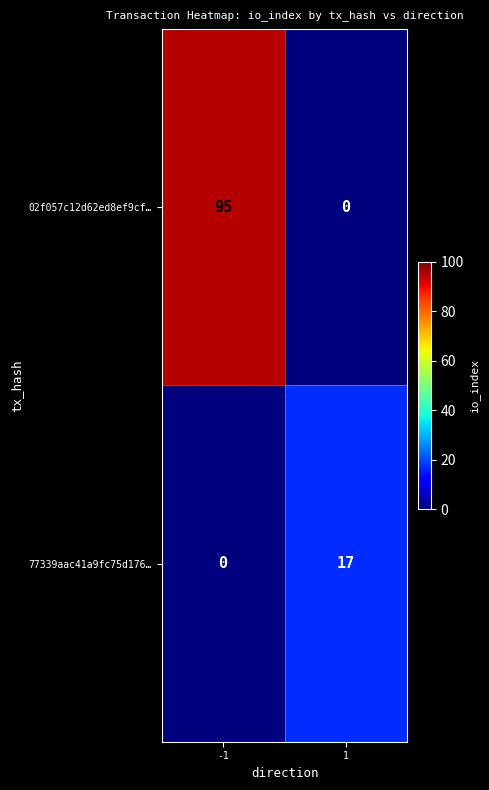

List the series in order of their peak value, highest first.

02f057c12d62ed8ef9cf…, 77339aac41a9fc75d176…